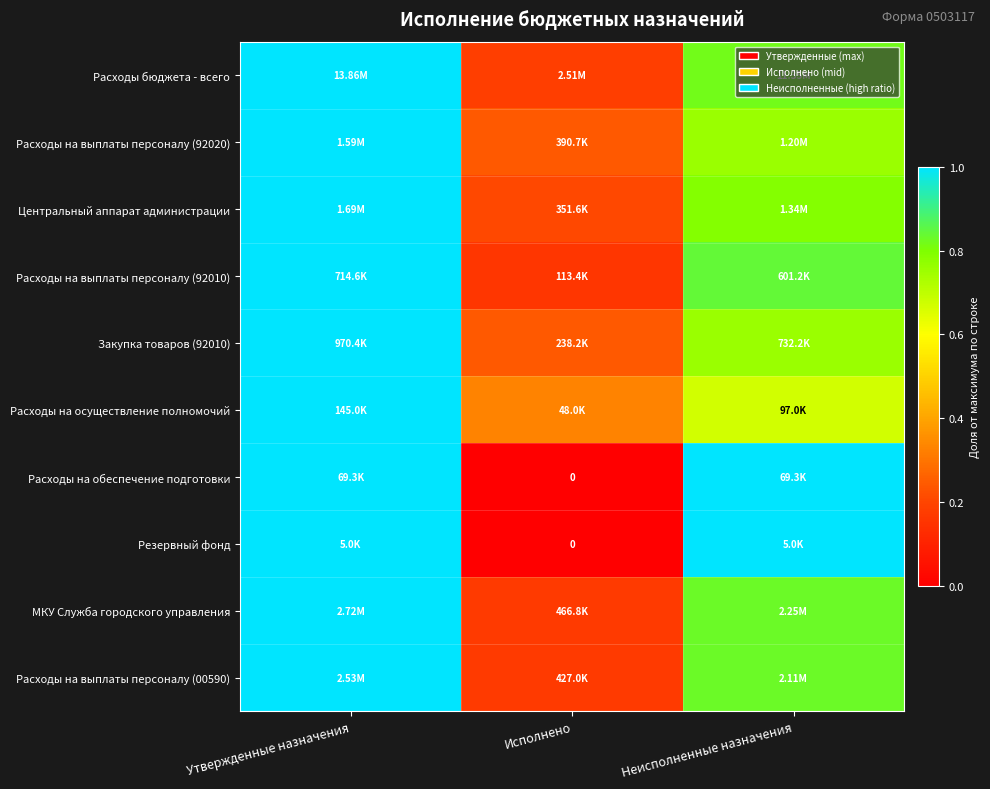

Count the Расходы на выплаты персоналу (92020) values in the range 0 to 1.

3